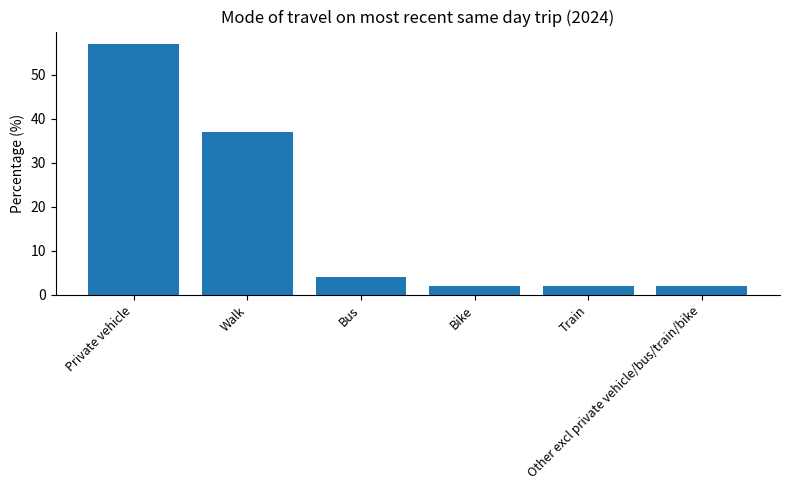

How many distinct data groups are displayed?

1